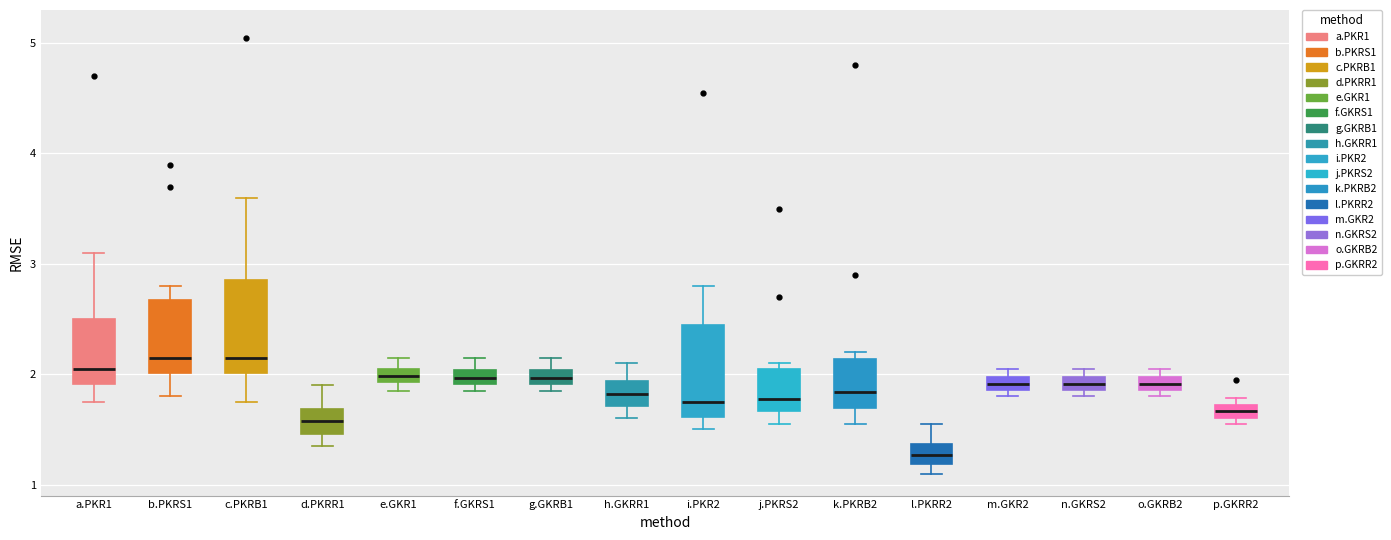

Where is the lower edge of the box for g.GKRB1 on the y-axis? The values are not printed on the chart, so give them approximately, as read against the axis.

1.9